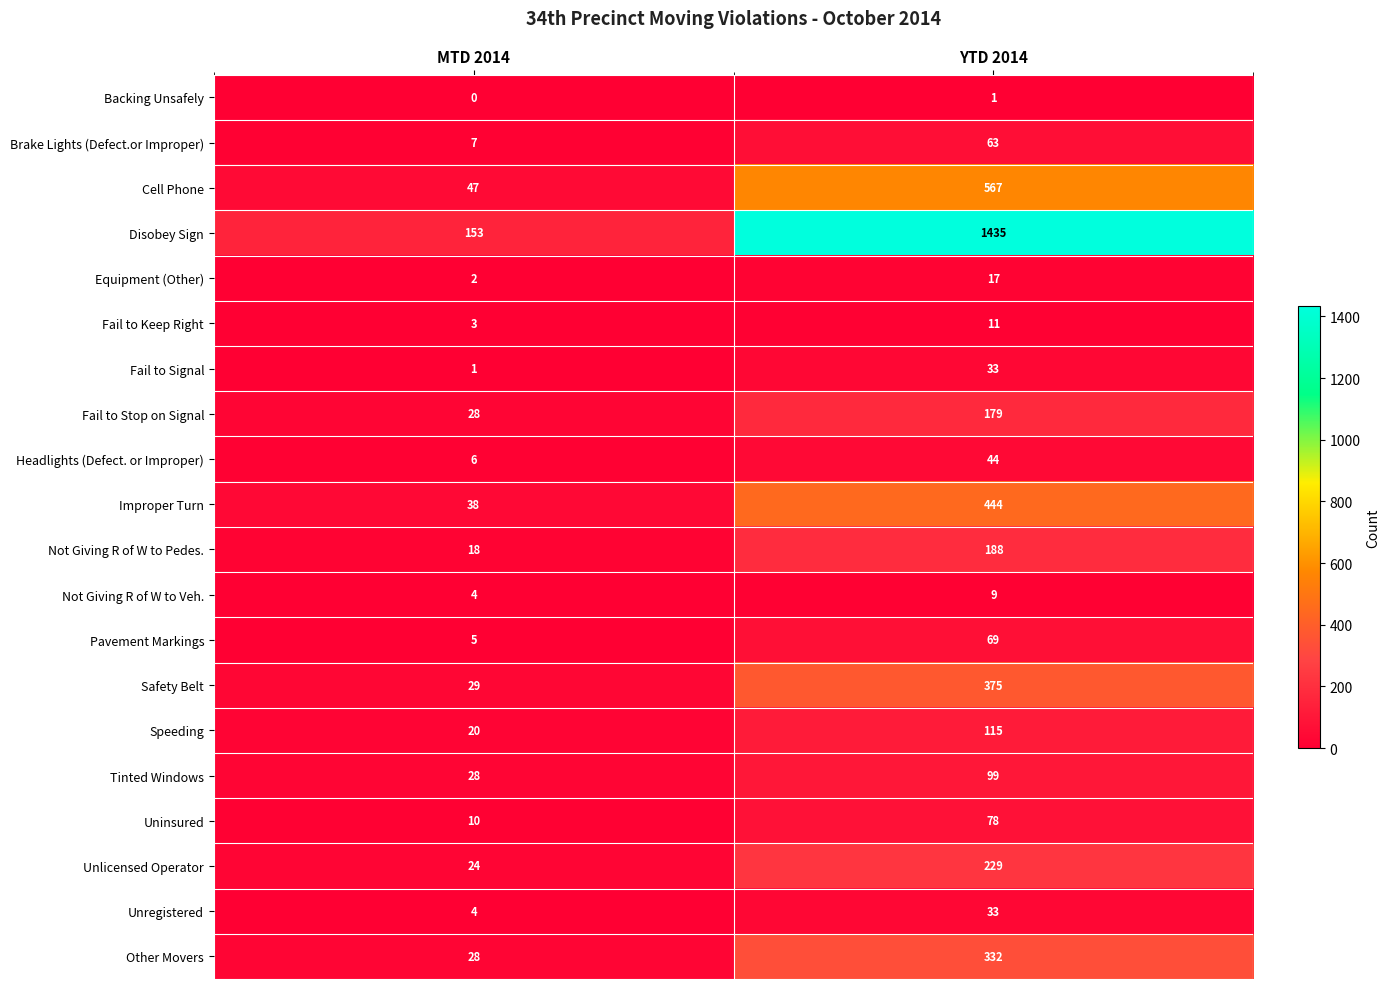

How many distinct data groups are displayed?

20